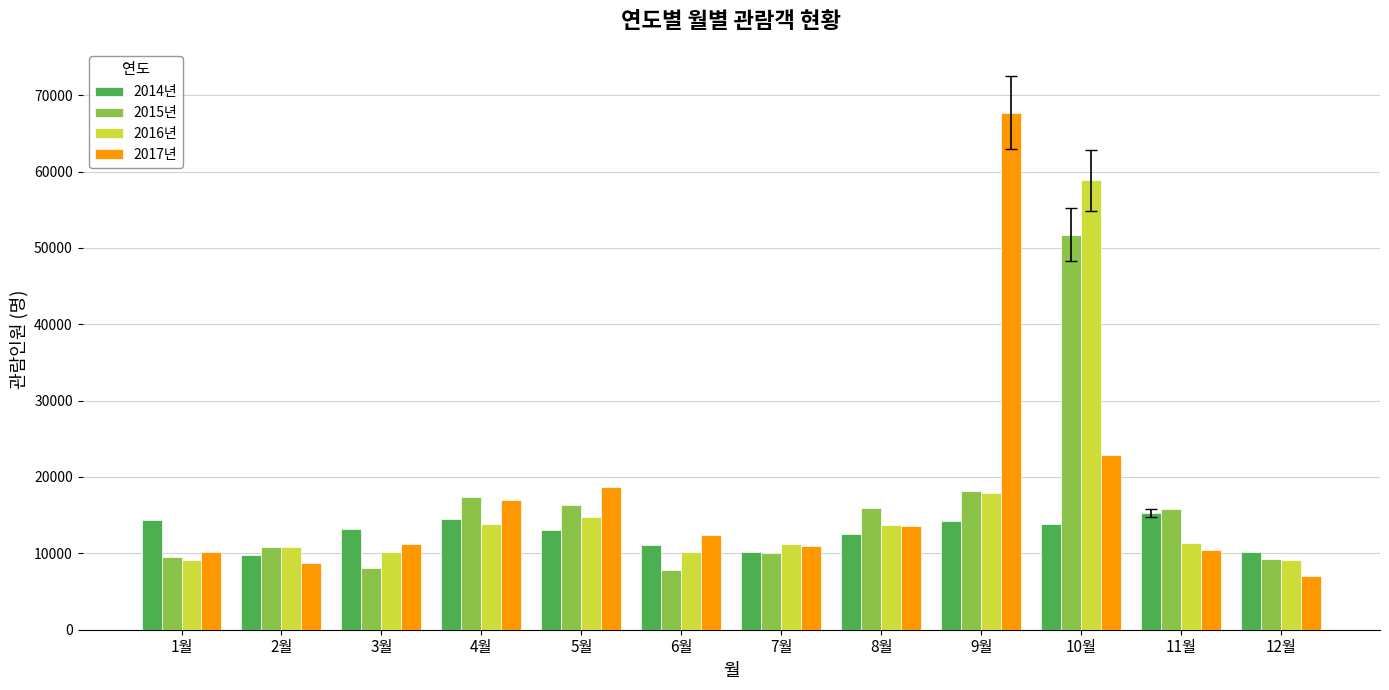

Which series has the widest spread of values?

2017년